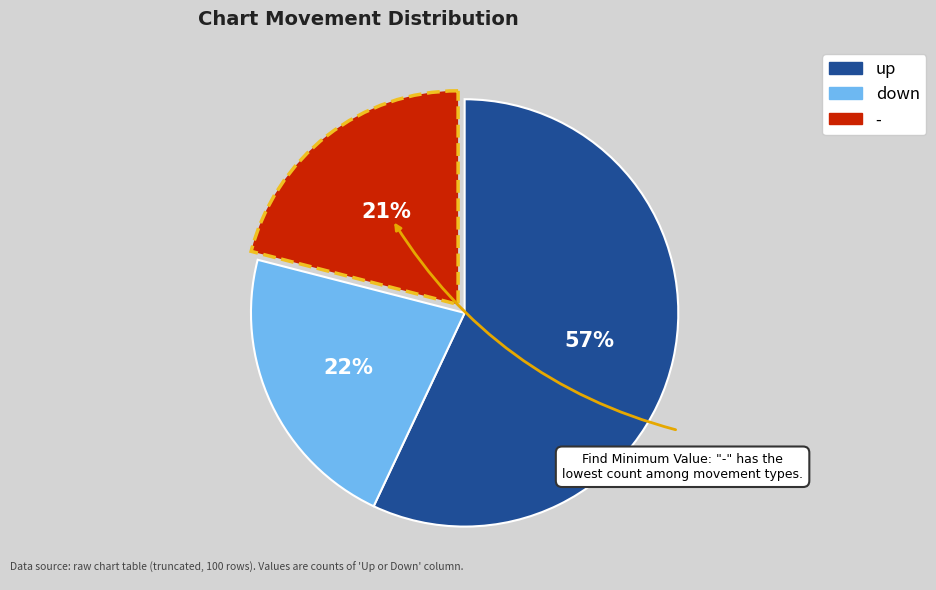

Which slice represents more than half of the pie?

up